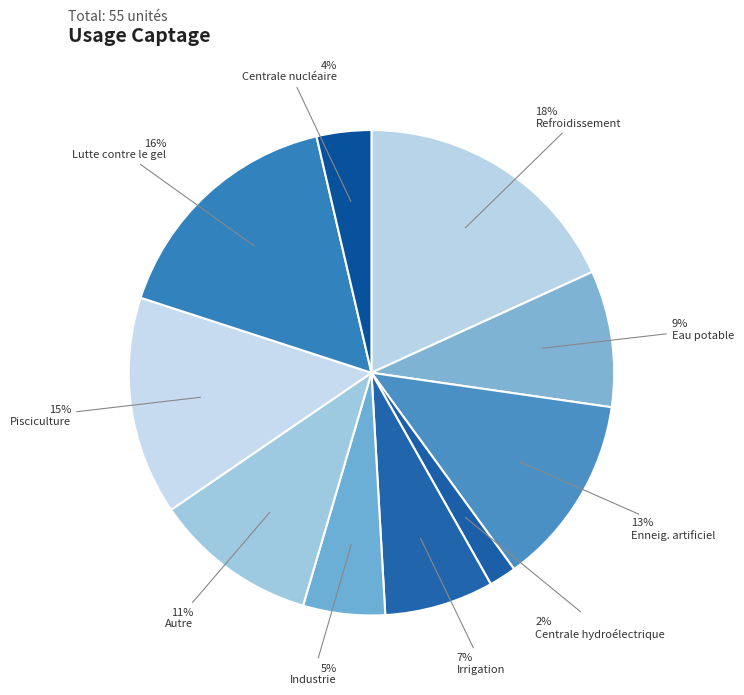

Is it true that Irrigation is 1% of the pie?

False